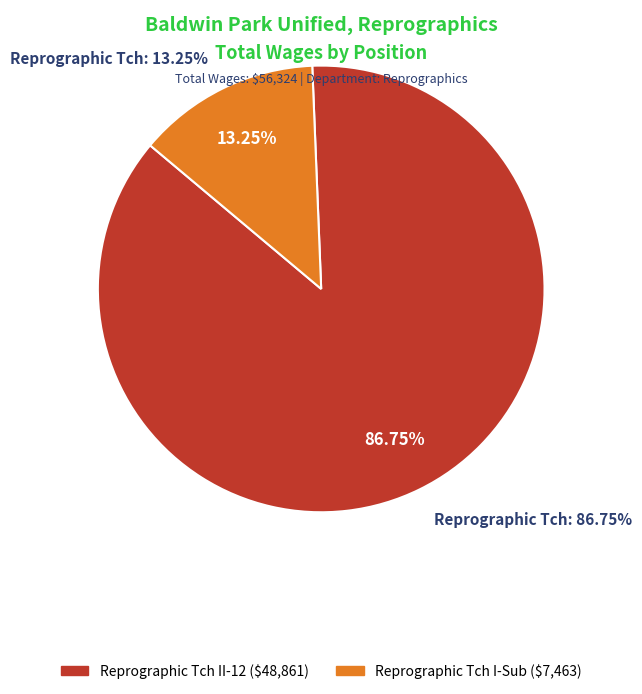

Is it true that Reprographic Tch I-Sub is 13% of the pie?

True